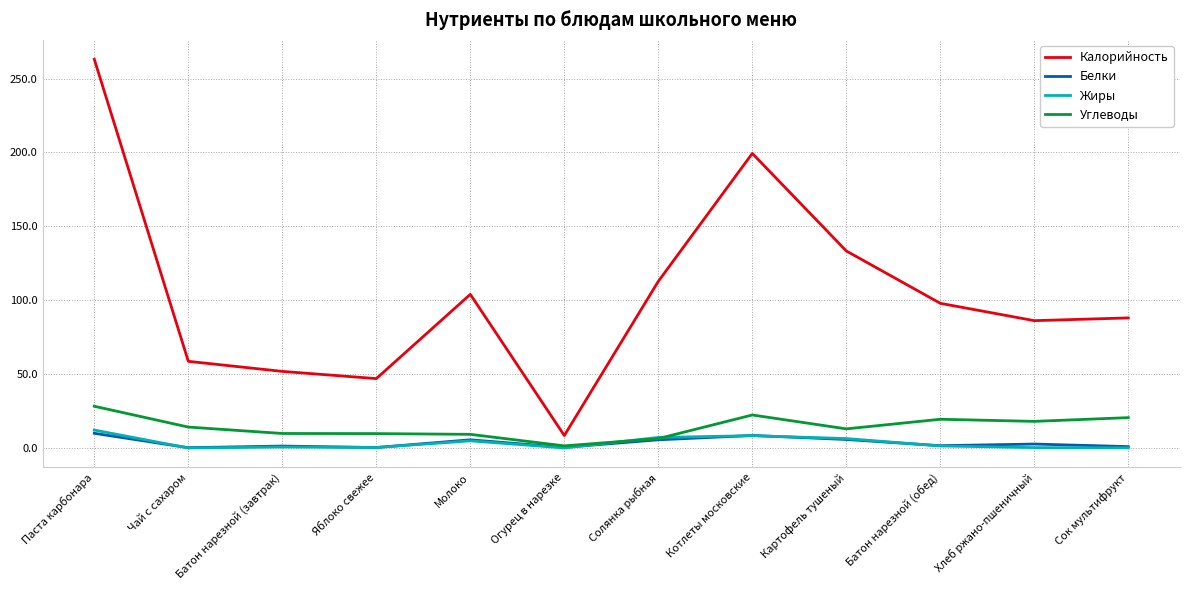

Which series has the widest spread of values?

Калорийность